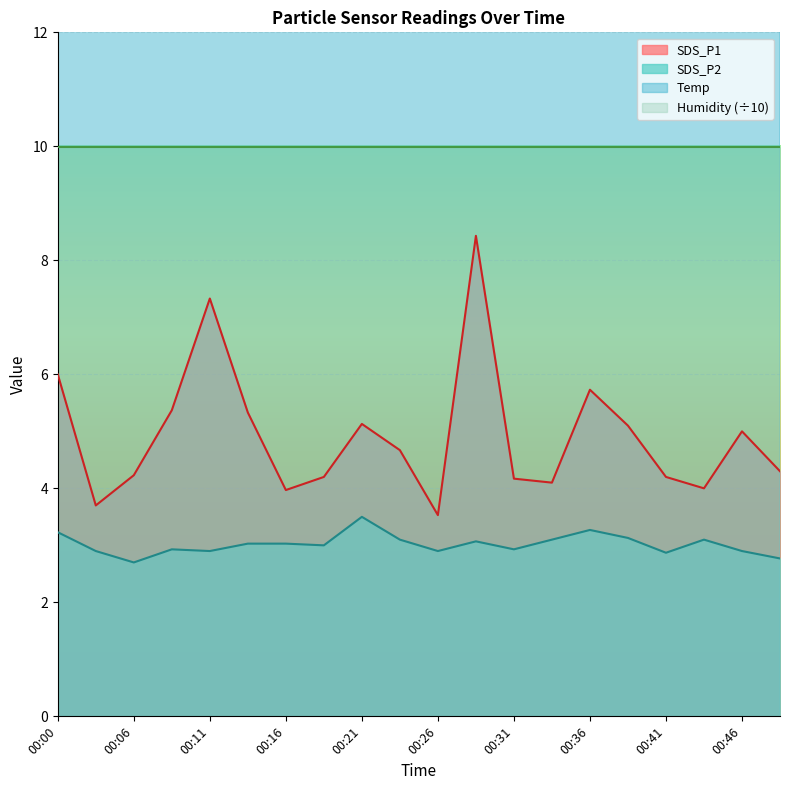

What is the value of the SDS_P2 point at the 17th from the left?

2.9